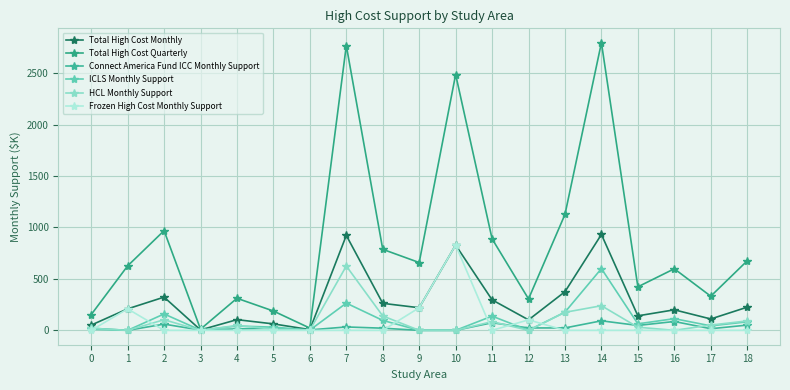

At how many categories does at least one series exceed 923?

5